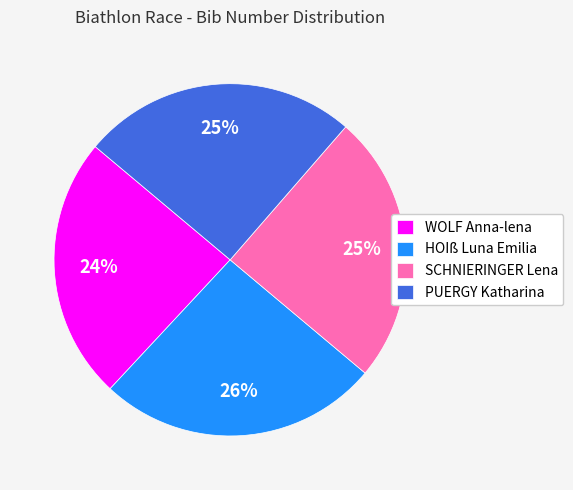

Is it true that WOLF Anna-lena is 24% of the pie?

True